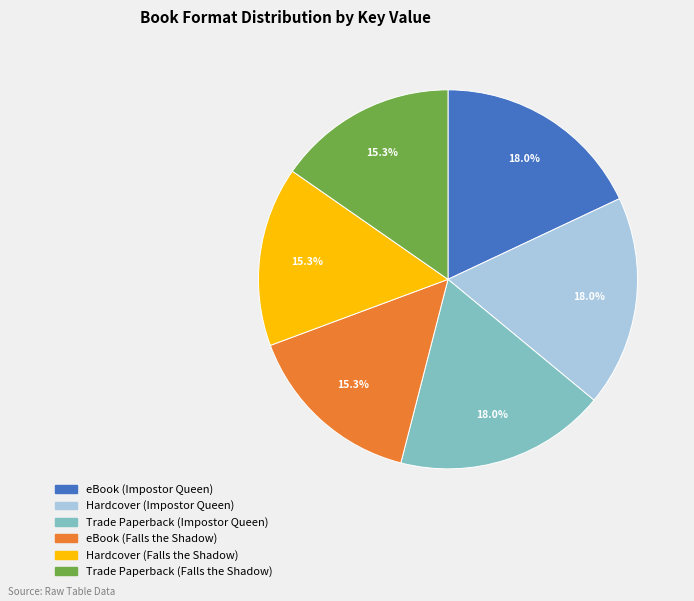

True or false: eBook (Impostor Queen) accounts for 18% of the total.

True